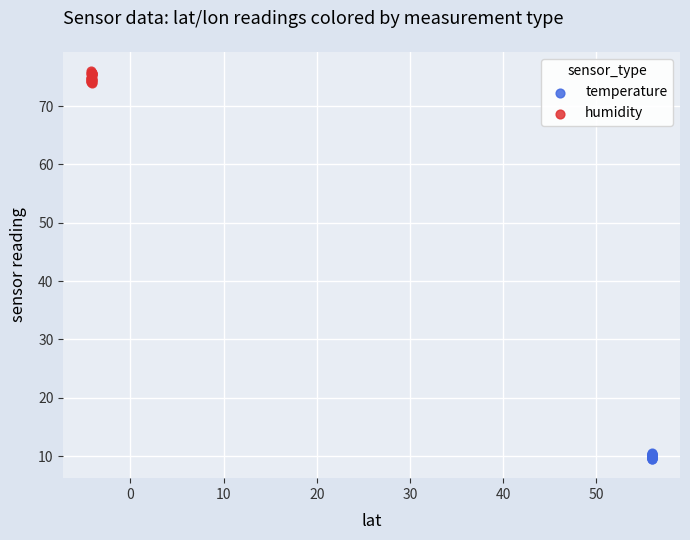

Which series has the largest Y range (max minus min)?

humidity